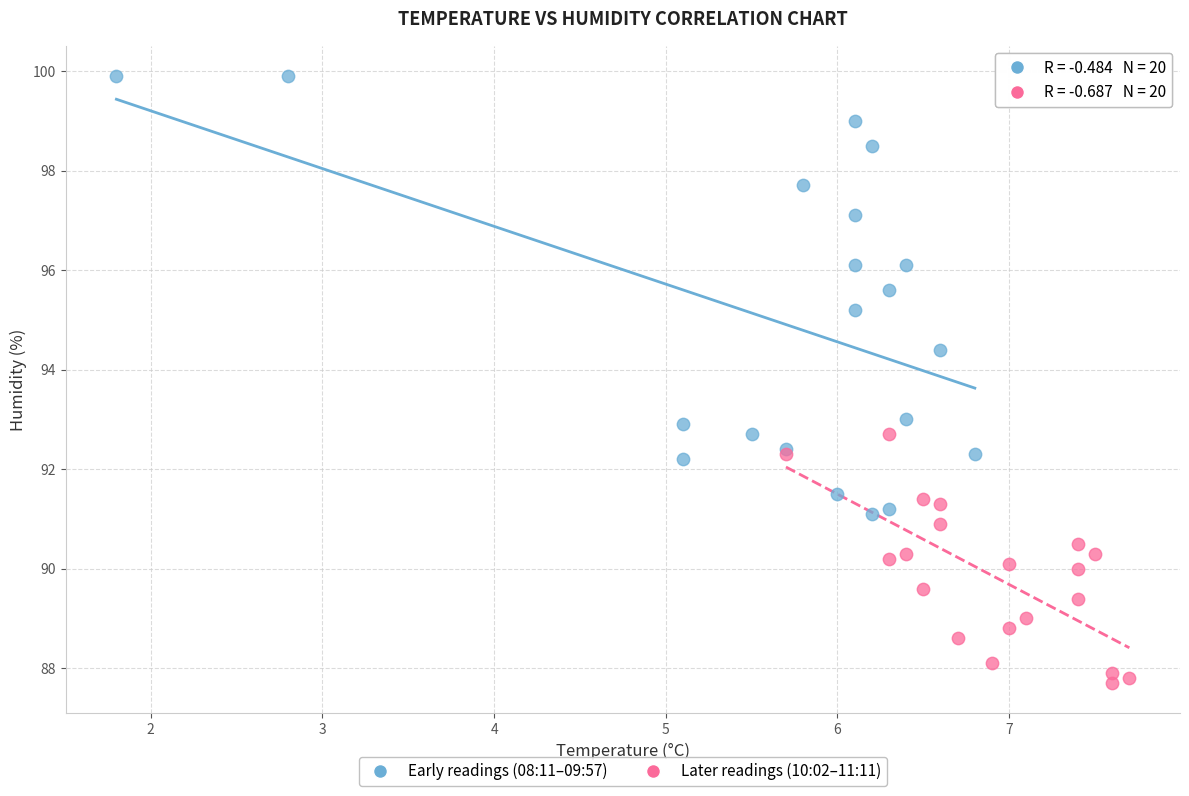

Which series reaches the maximum Y coordinate?

Early readings (08:11–09:57)